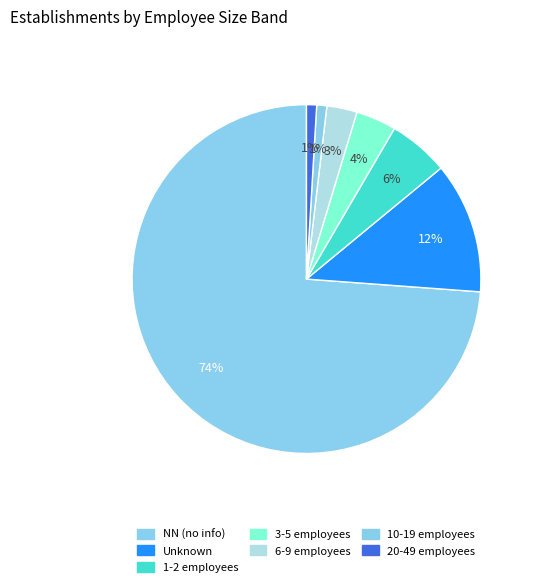

To the nearest percent, what is the average slice percentage?

14%